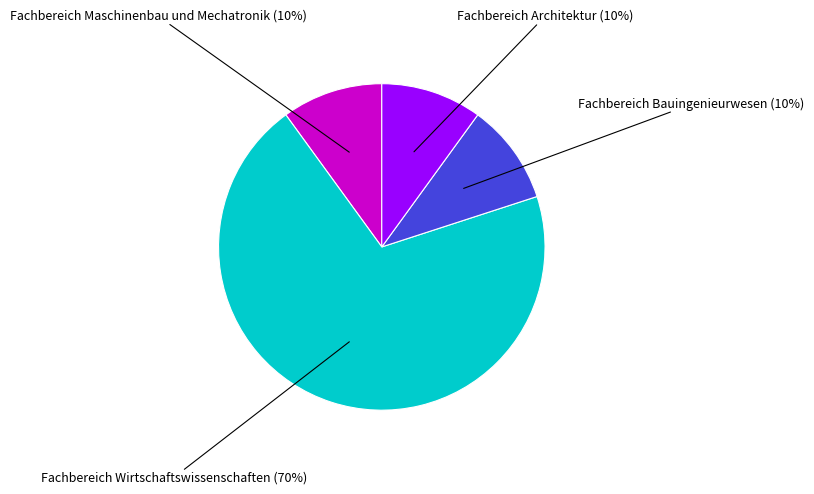

To the nearest percent, what is the difference between the largest and smallest slice percentages?

60%